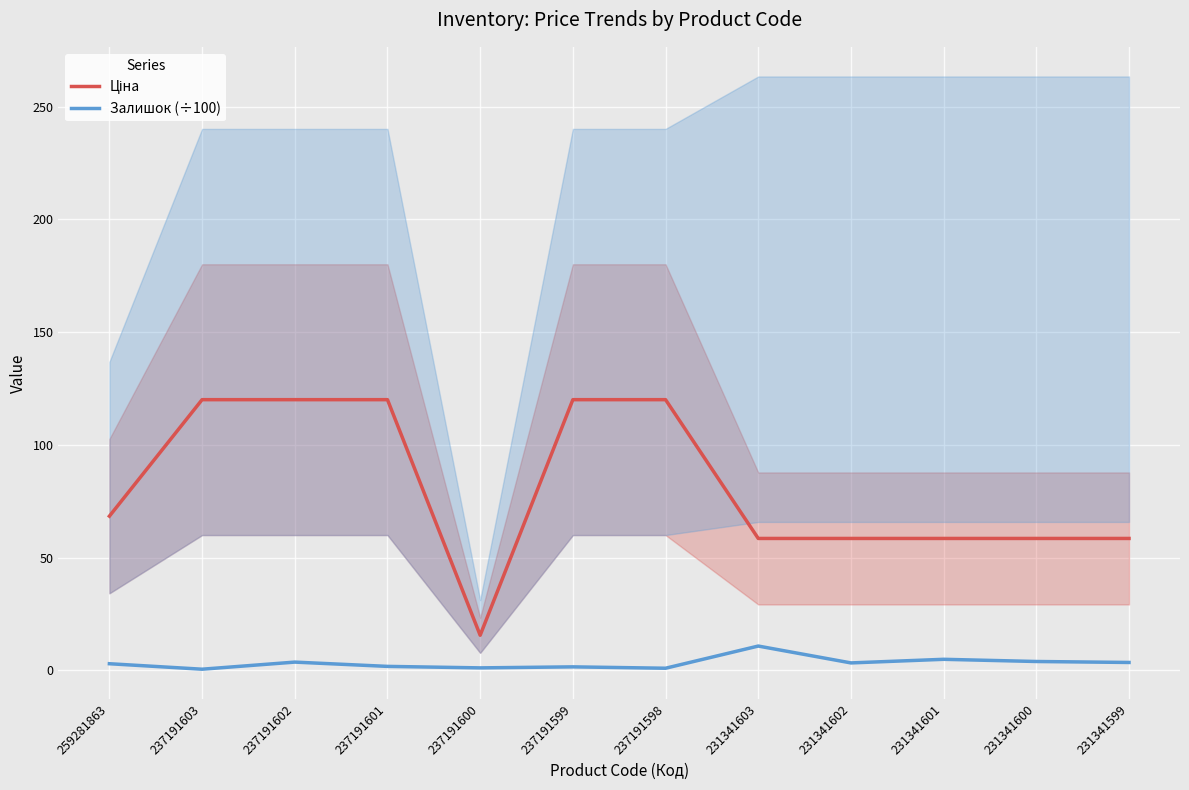

What are all the series names shown in the legend?

Ціна, Залишок (÷100)